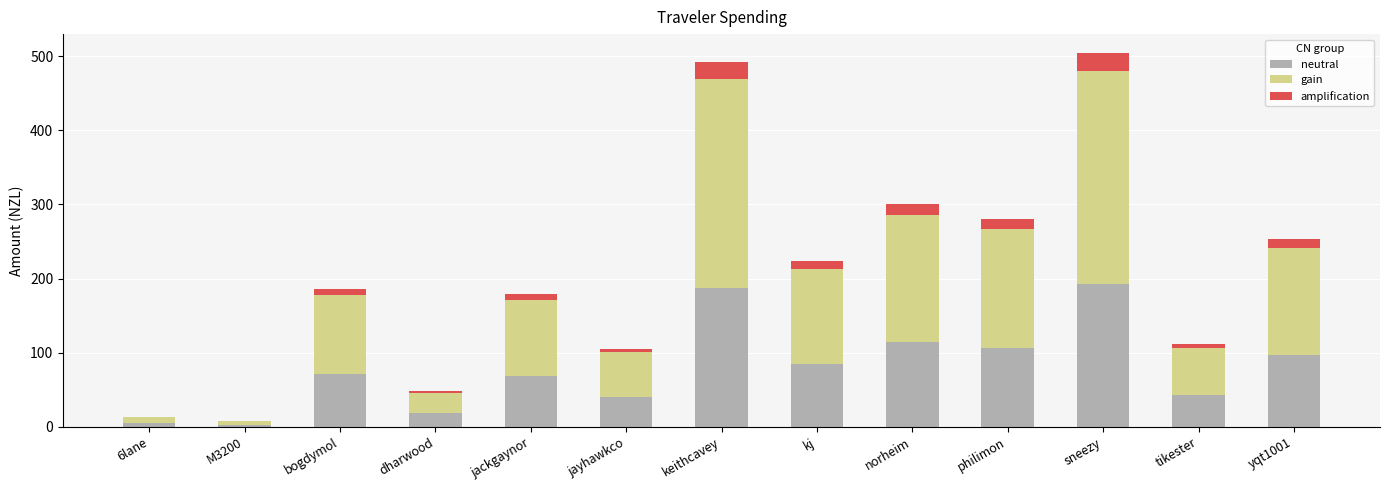

The neutral series shows 106.7 at philimon. True or false?

True